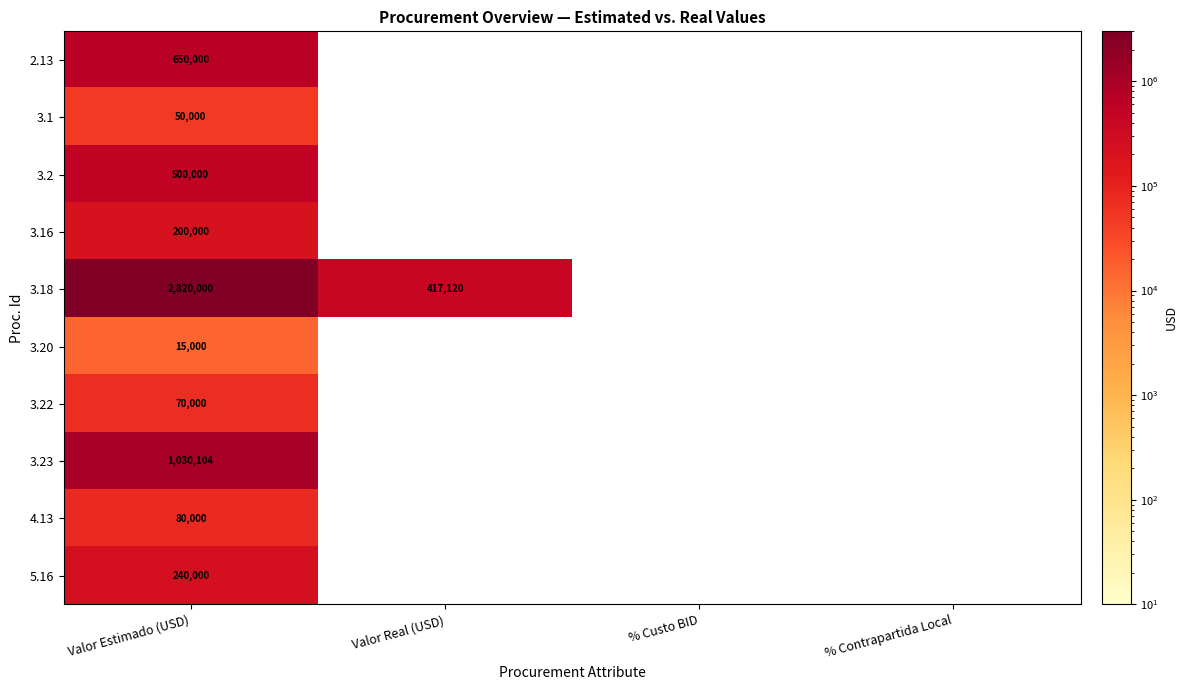

The 3.18 series shows 2820000 at Valor Estimado (USD). True or false?

True